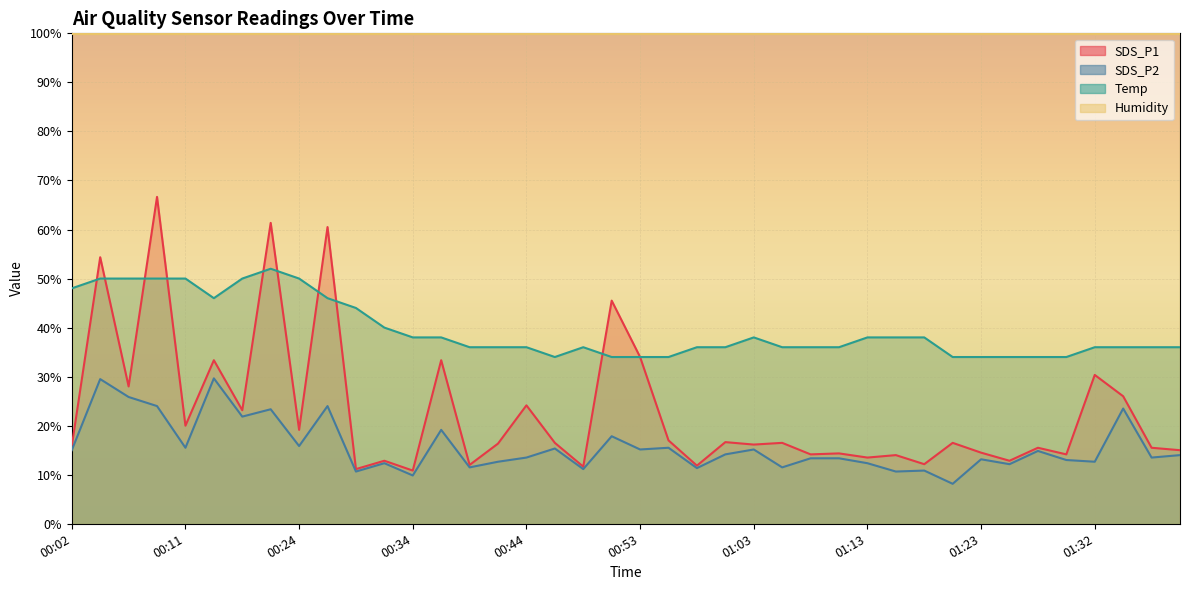

Which series has the largest range (max minus min)?

SDS_P1